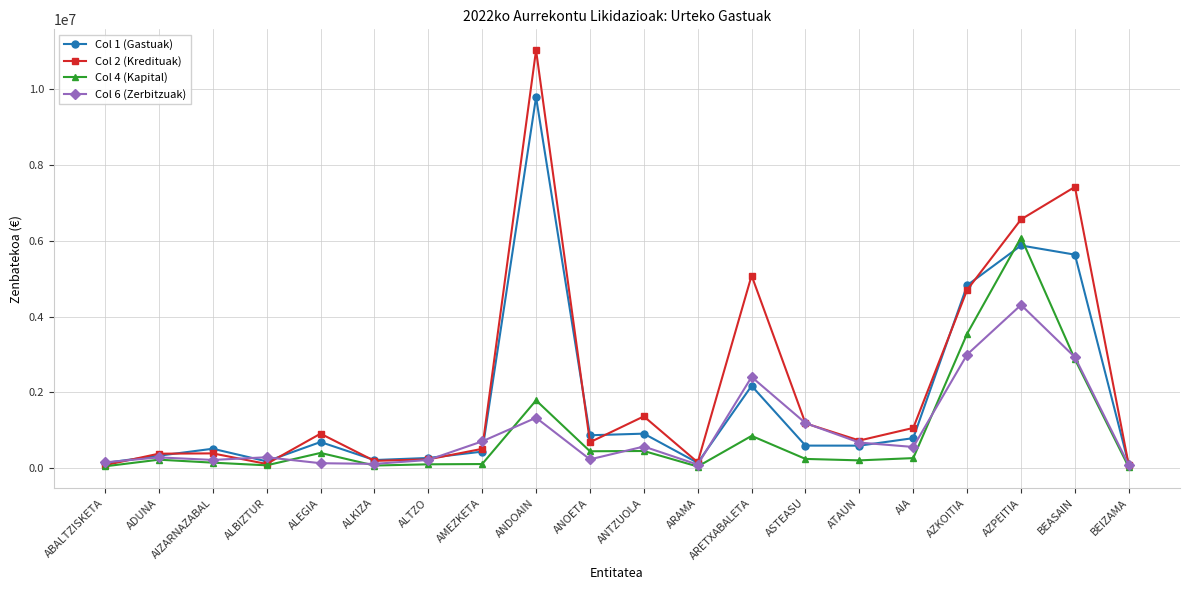

The Col 2 (Kredituak) series shows 1369438.7 at ANTZUOLA. True or false?

True